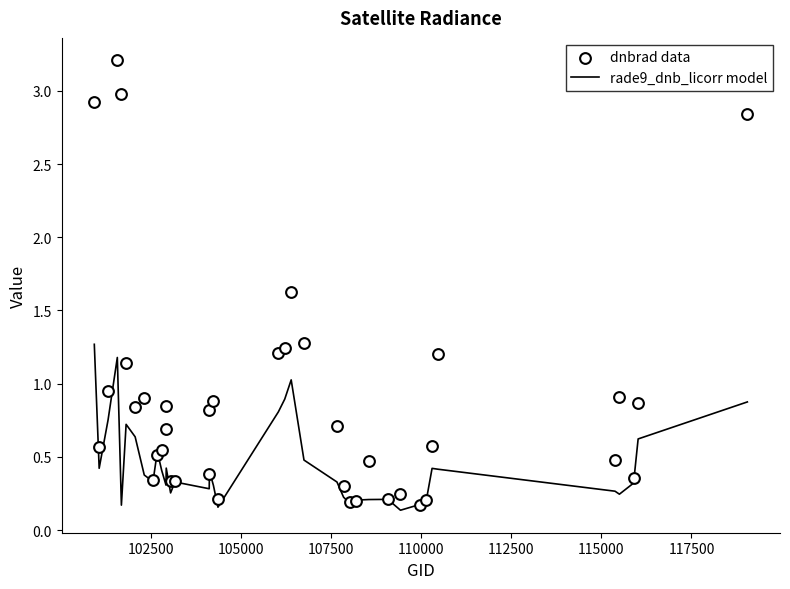

What are all the series names shown in the legend?

rade9_dnb_licorr model, dnbrad data